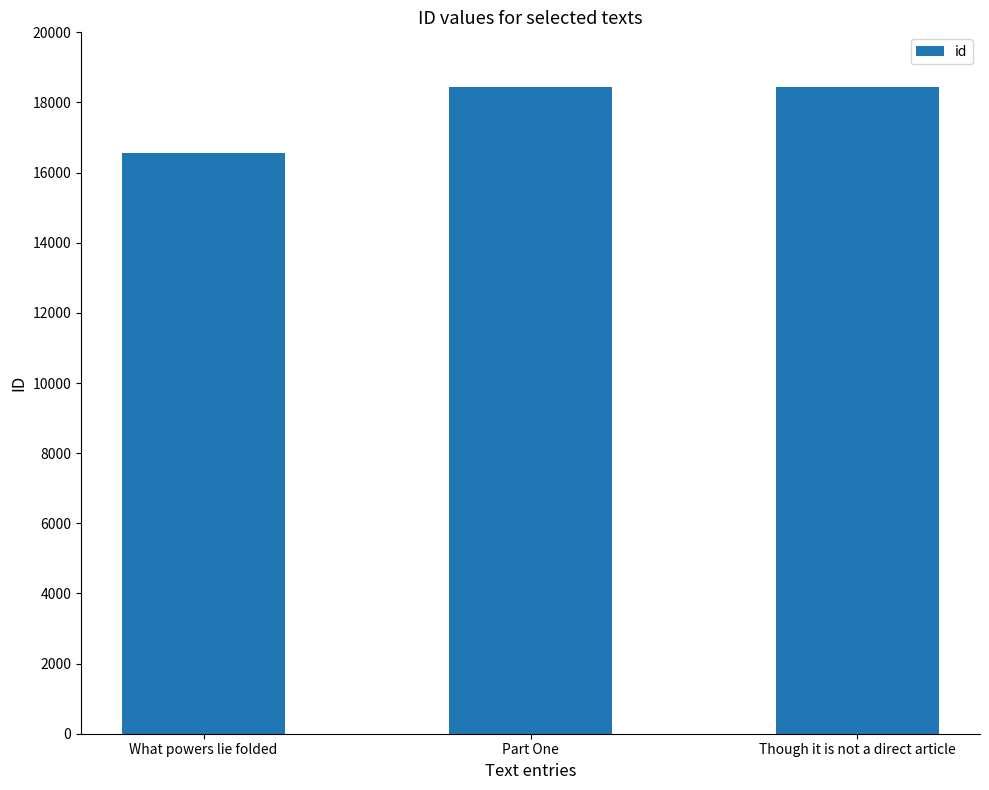

What is the change in value from What powers lie folded to Though it is not a direct article?

+1896